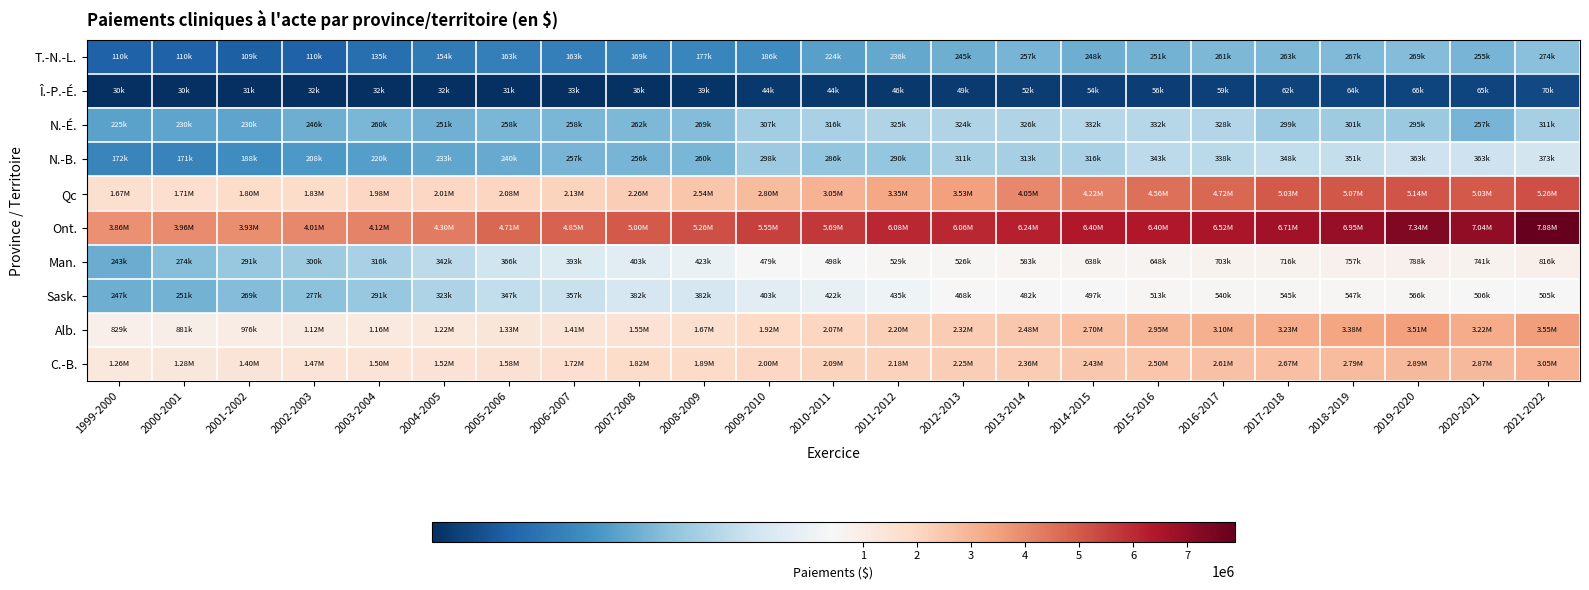

At which category is the sum across all series the highest?

2021-2022